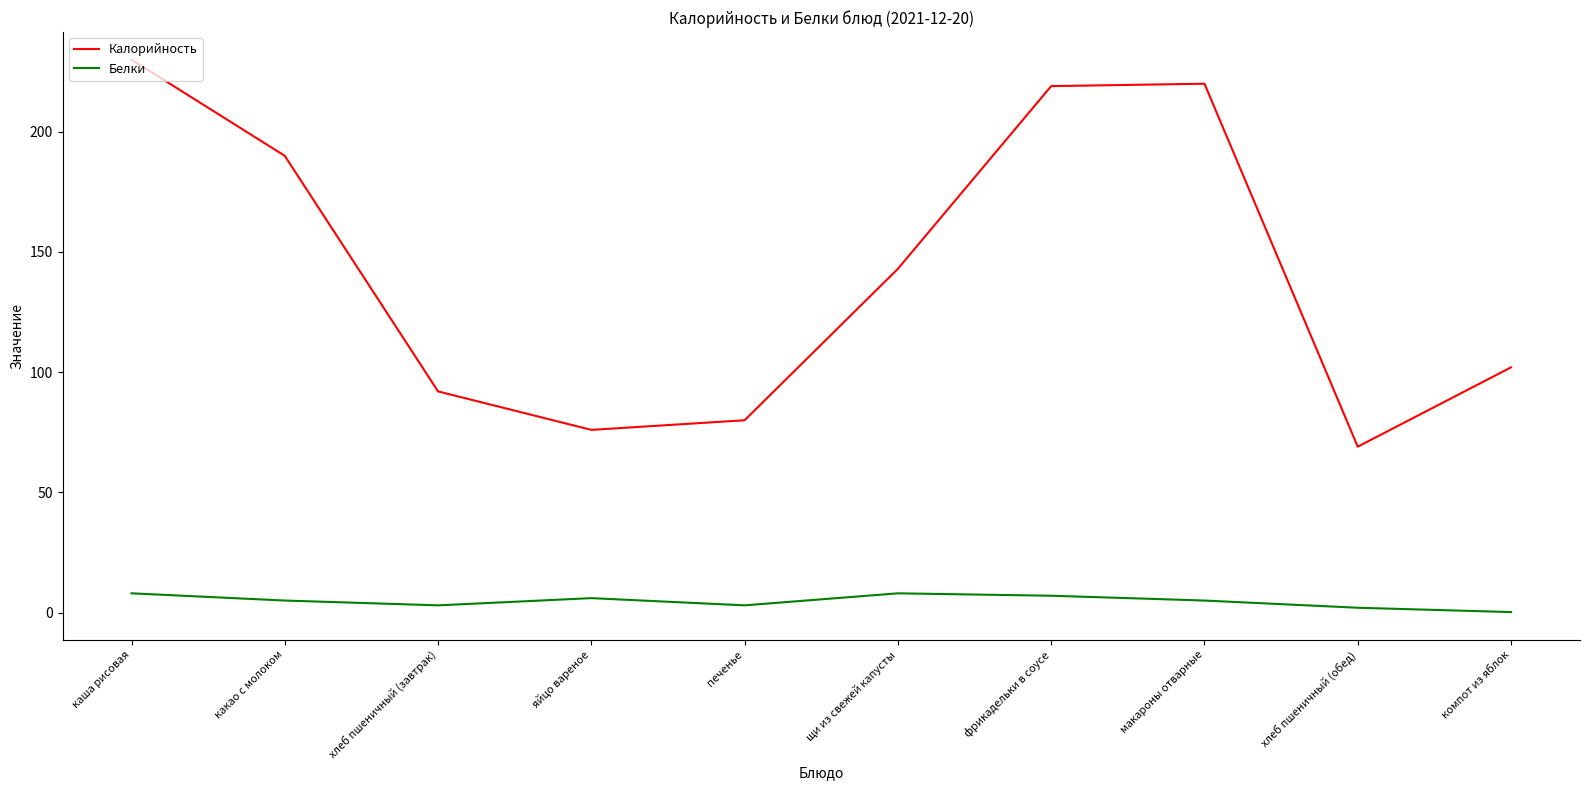

What is the sum of all Белки values?

47.2